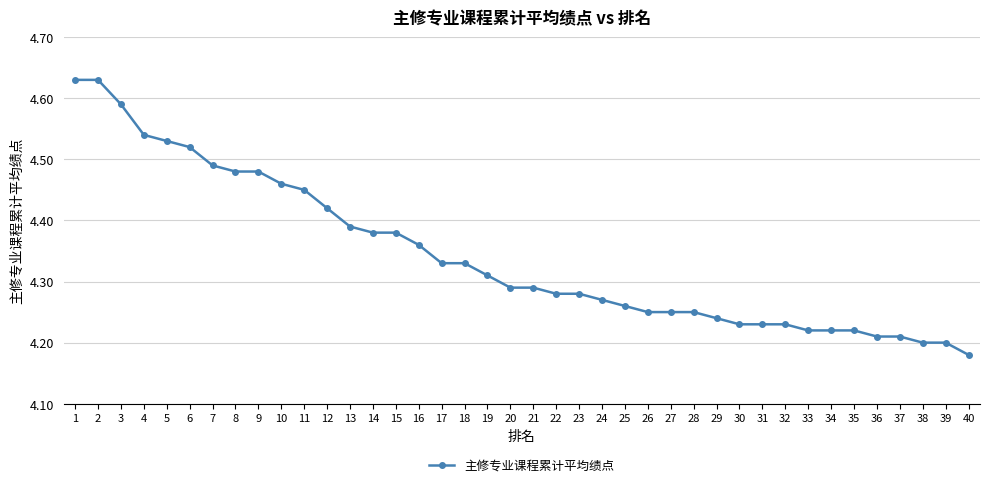

Count the values in the range 4 to 5.

40